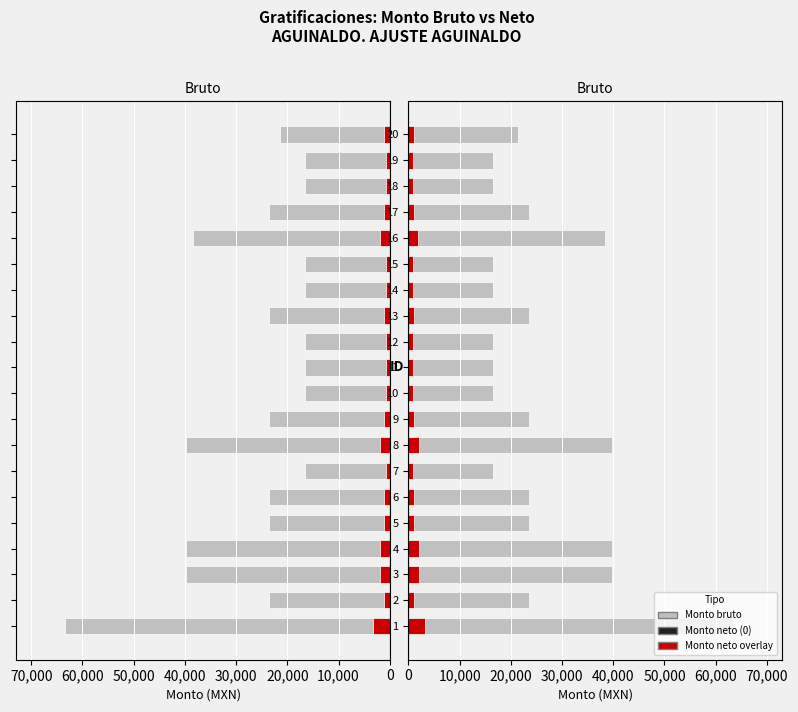

Reading left to right, list all the values displayed in this chart.

Monto bruto: 63377.2	23498.7	39791.3	39791.3	23498.7	23498.7	16448.0	39791.3	23498.7	16448.0	16448.0	16448.0	23498.7	16448.0	16448.0	38407.6	23498.7	16448.0	16448.0	21502.9
Monto neto: 3168.9	1174.9	1989.6	1989.6	1174.9	1174.9	822.4	1989.6	1174.9	822.4	822.4	822.4	1174.9	822.4	822.4	1920.4	1174.9	822.4	822.4	1075.1